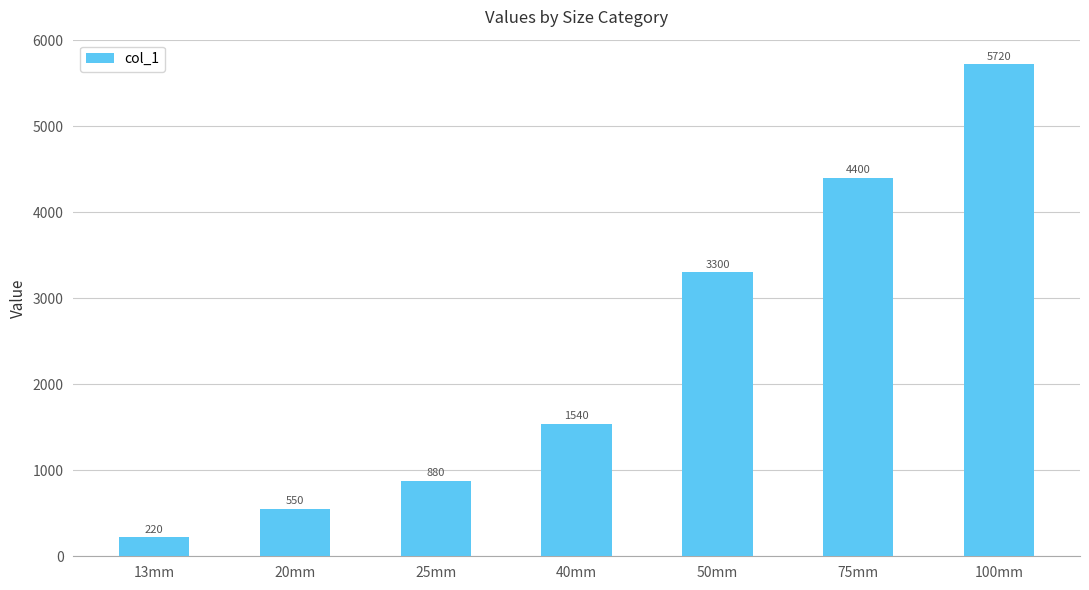

How many bars are there in total?

7